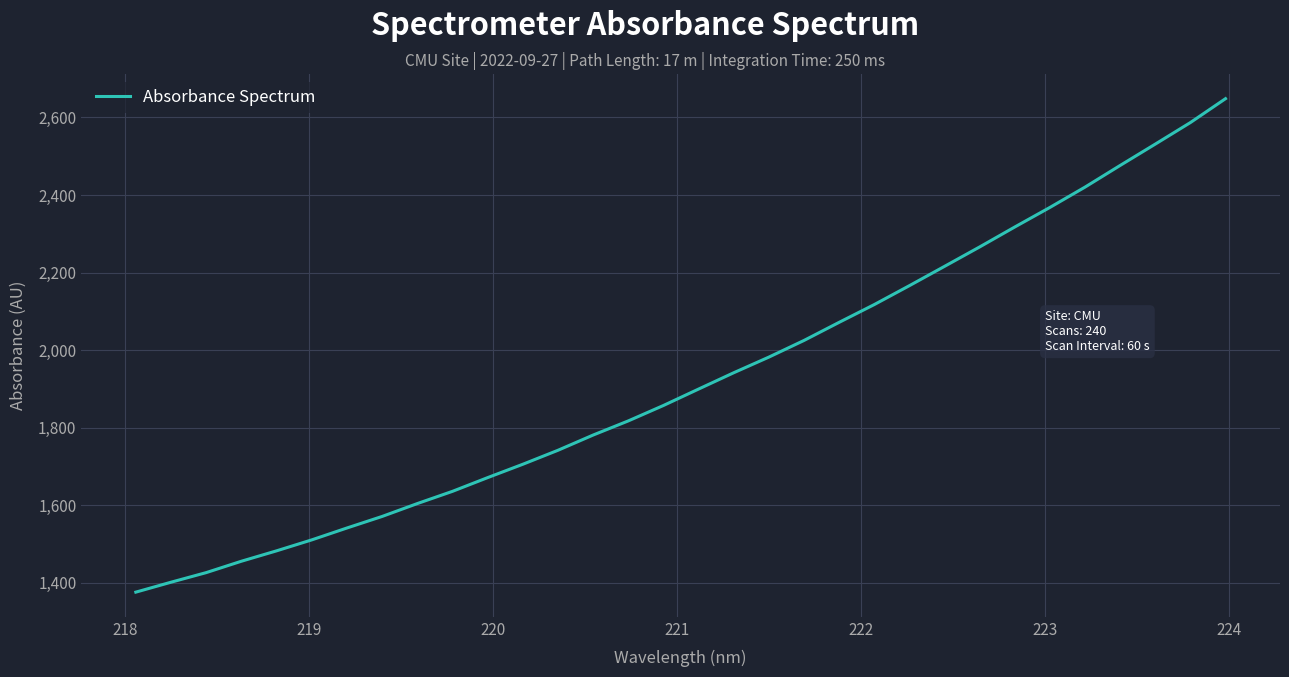

What is the difference between the maximum and minimum values?

1272.2